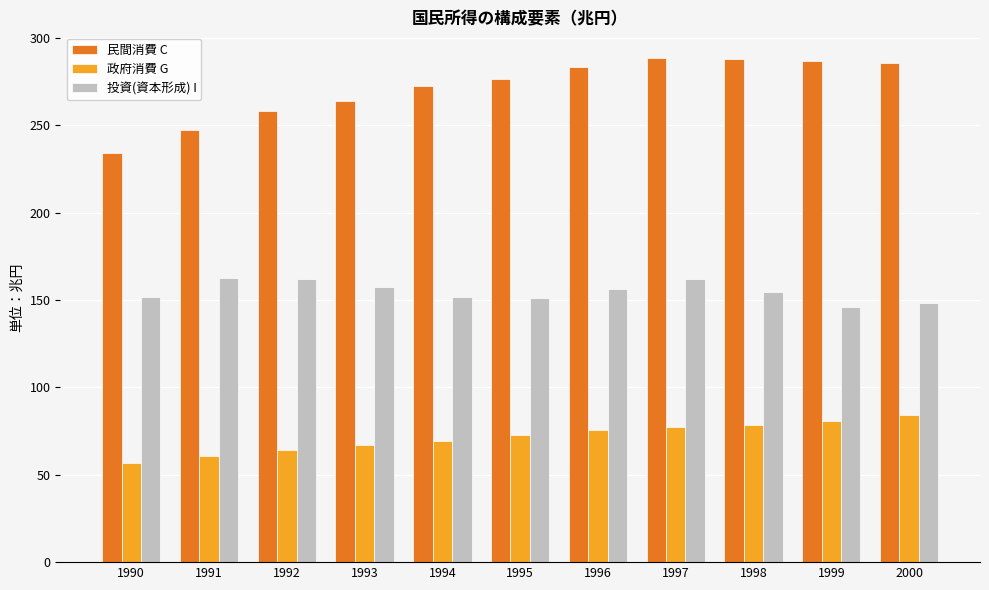

Rank the series by their average value, from lowest to highest.

政府消費 G, 投資(資本形成) I, 民間消費 C